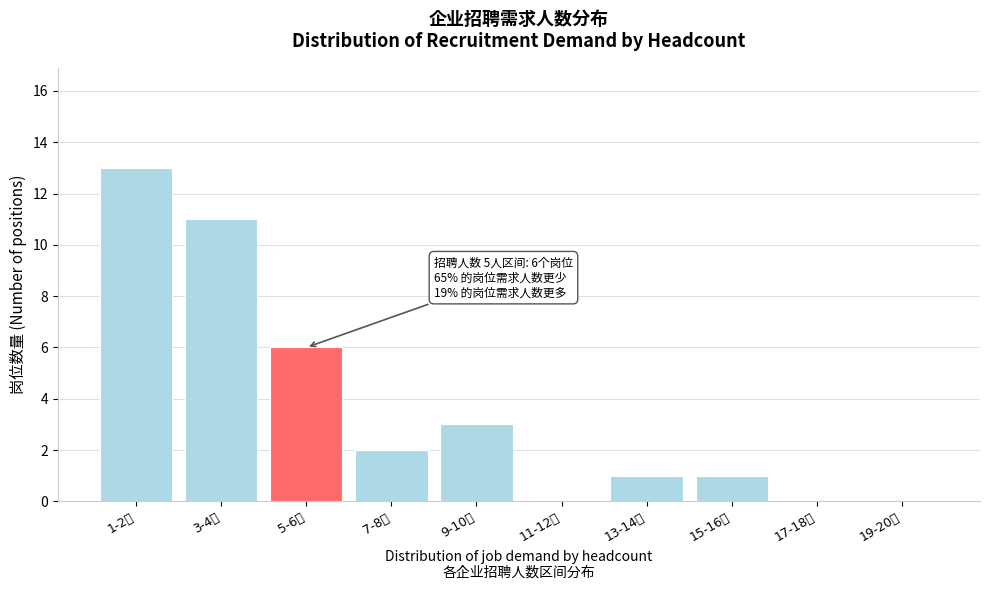

Reading right to left, list all the values displayed in this chart.

19-20人=0	17-18人=0	15-16人=1	13-14人=1	11-12人=0	9-10人=3	7-8人=2	5-6人=6	3-4人=11	1-2人=13